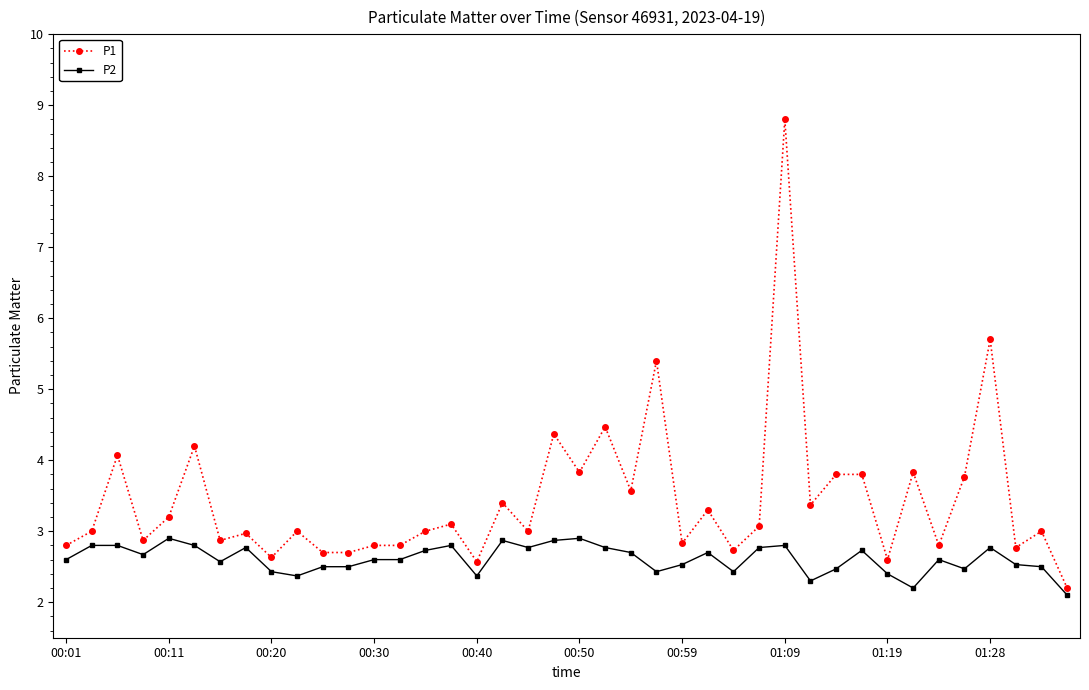

What is the difference between the maximum and minimum values in the P1 series?

6.6